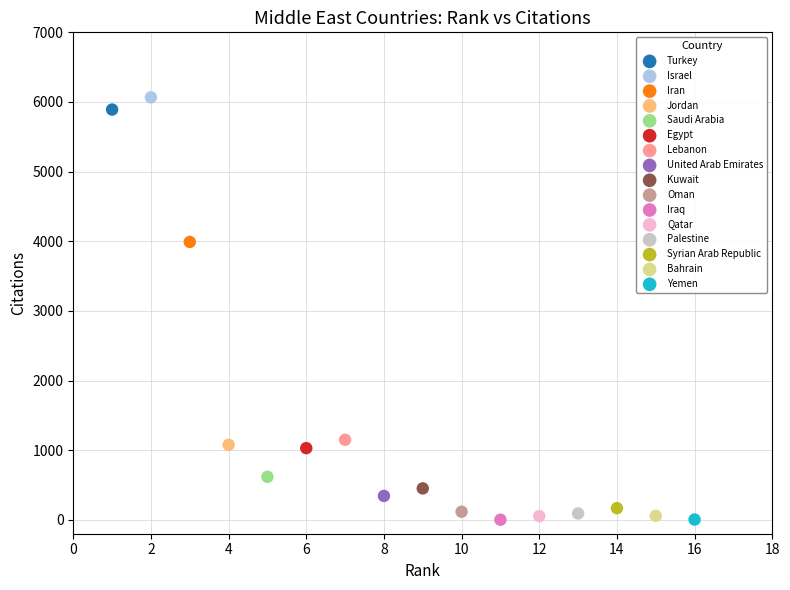

What are all the series names shown in the legend?

Turkey, Israel, Iran, Jordan, Saudi Arabia, Egypt, Lebanon, United Arab Emirates, Kuwait, Oman, Iraq, Qatar, Palestine, Syrian Arab Republic, Bahrain, Yemen